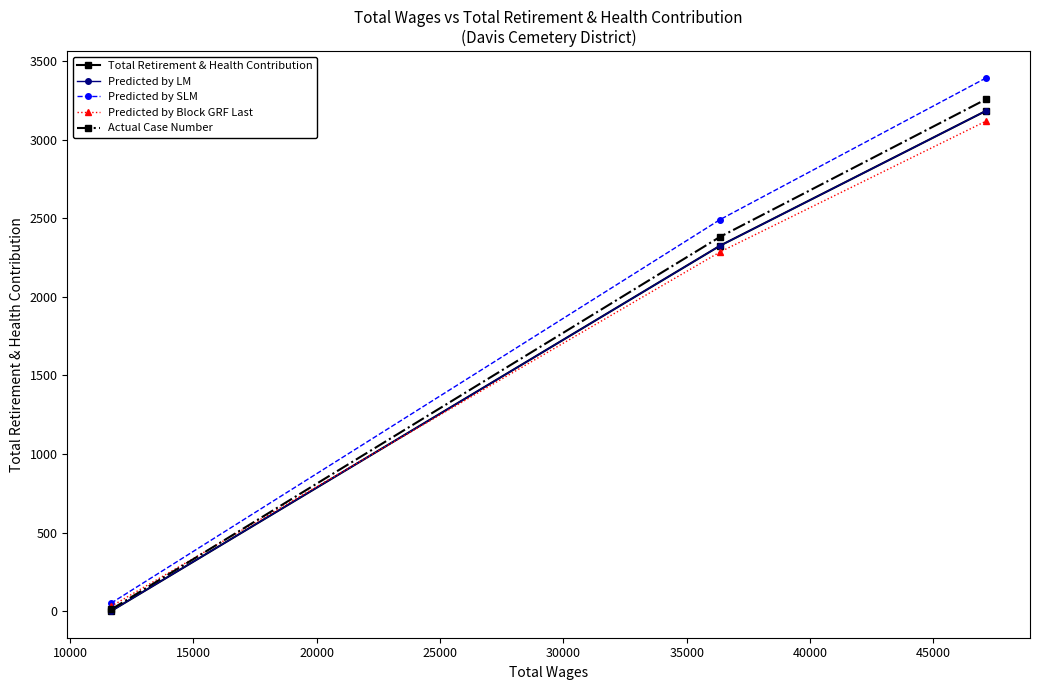

Reading left to right, what are all the values shown in this chart?

Total Retirement & Health Contribution: 0.0	2327.0	3186.0
Predicted by LM: 0.0	2327.0	3186.0
Predicted by SLM: 50.0	2493.3	3395.3
Predicted by Block GRF Last: 30.0	2287.2	3120.4
Actual Case Number: 10.0	2383.5	3259.7